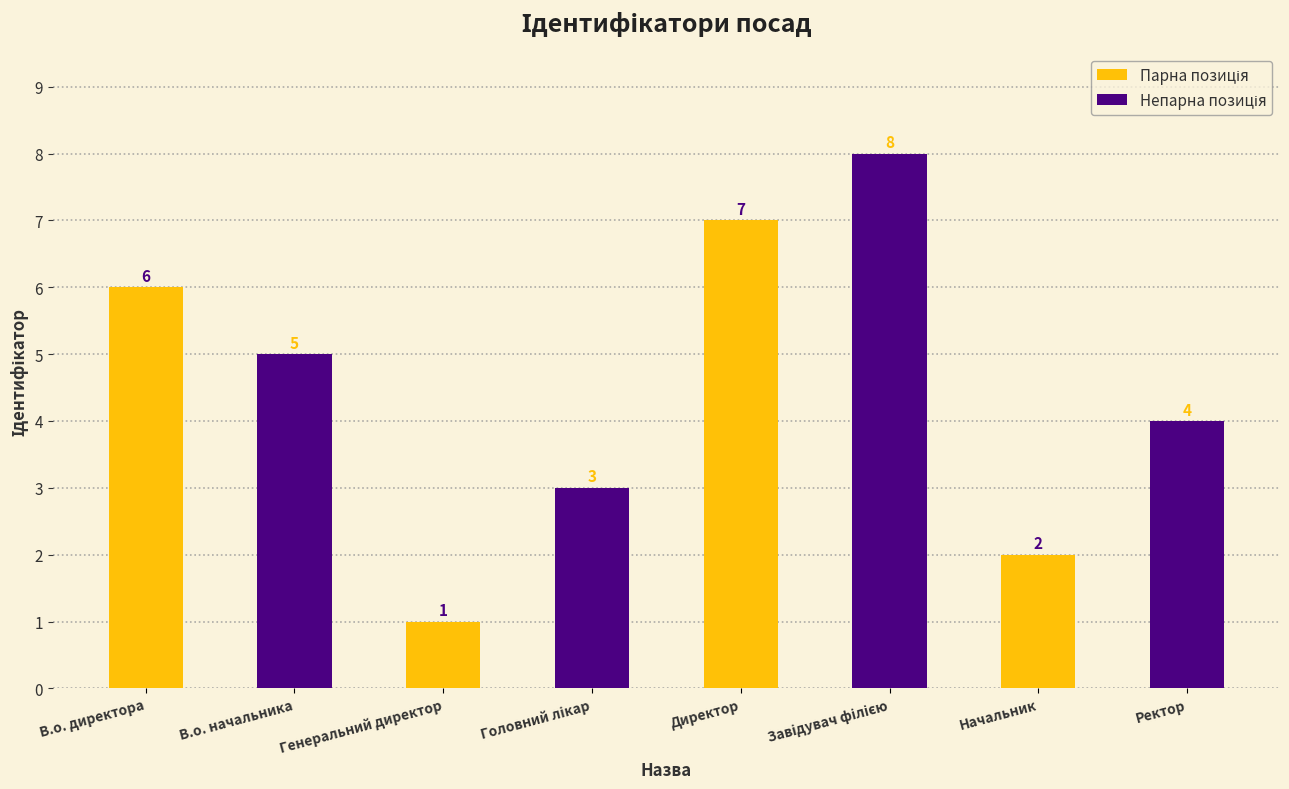

Which category has the lowest value across all series?

Генеральний директор